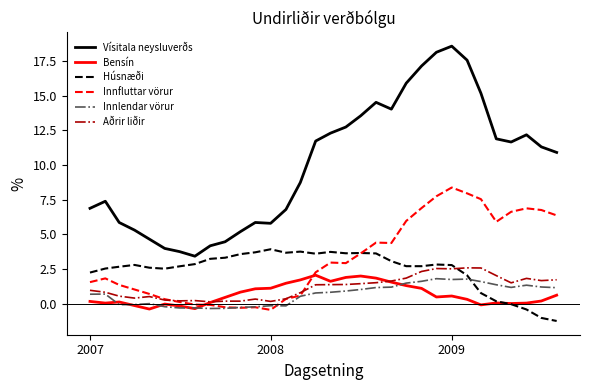

True or false: Húsnæði and Vísitala neysluverðs intersect in this chart.

False